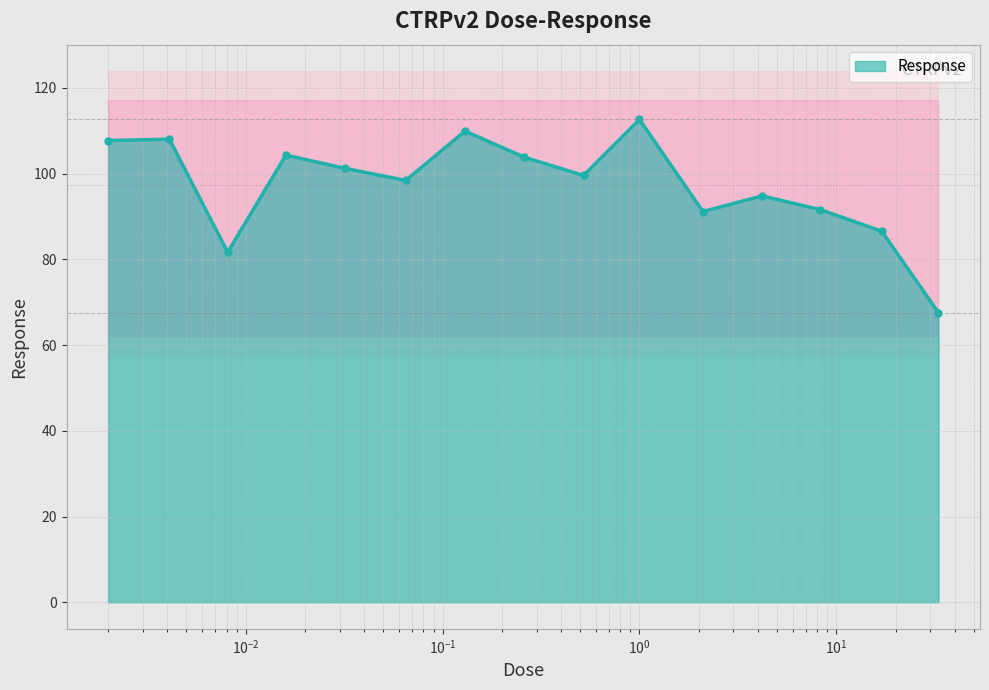

What is the label of the 5th point from the left?

0.032